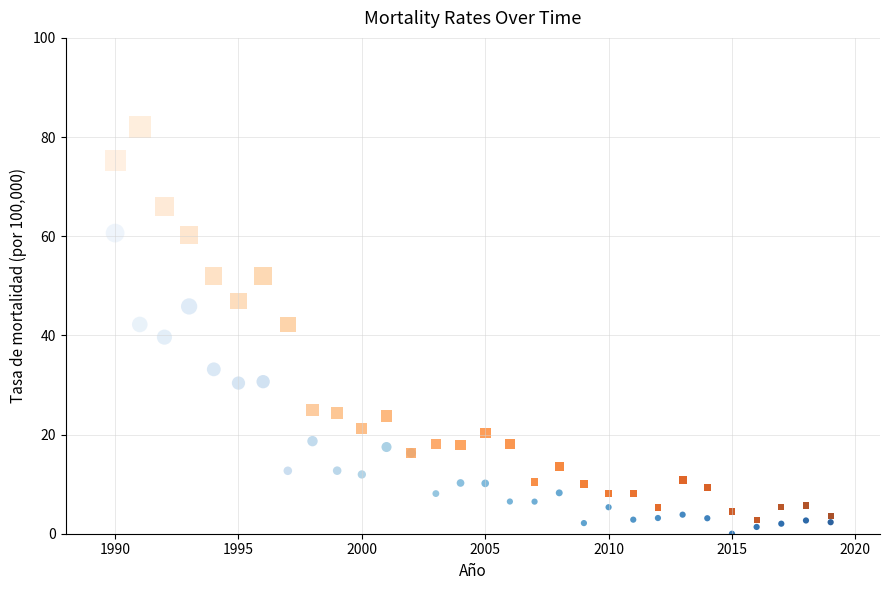

What is the X range (max minus min) for the scatter plot?

29.0